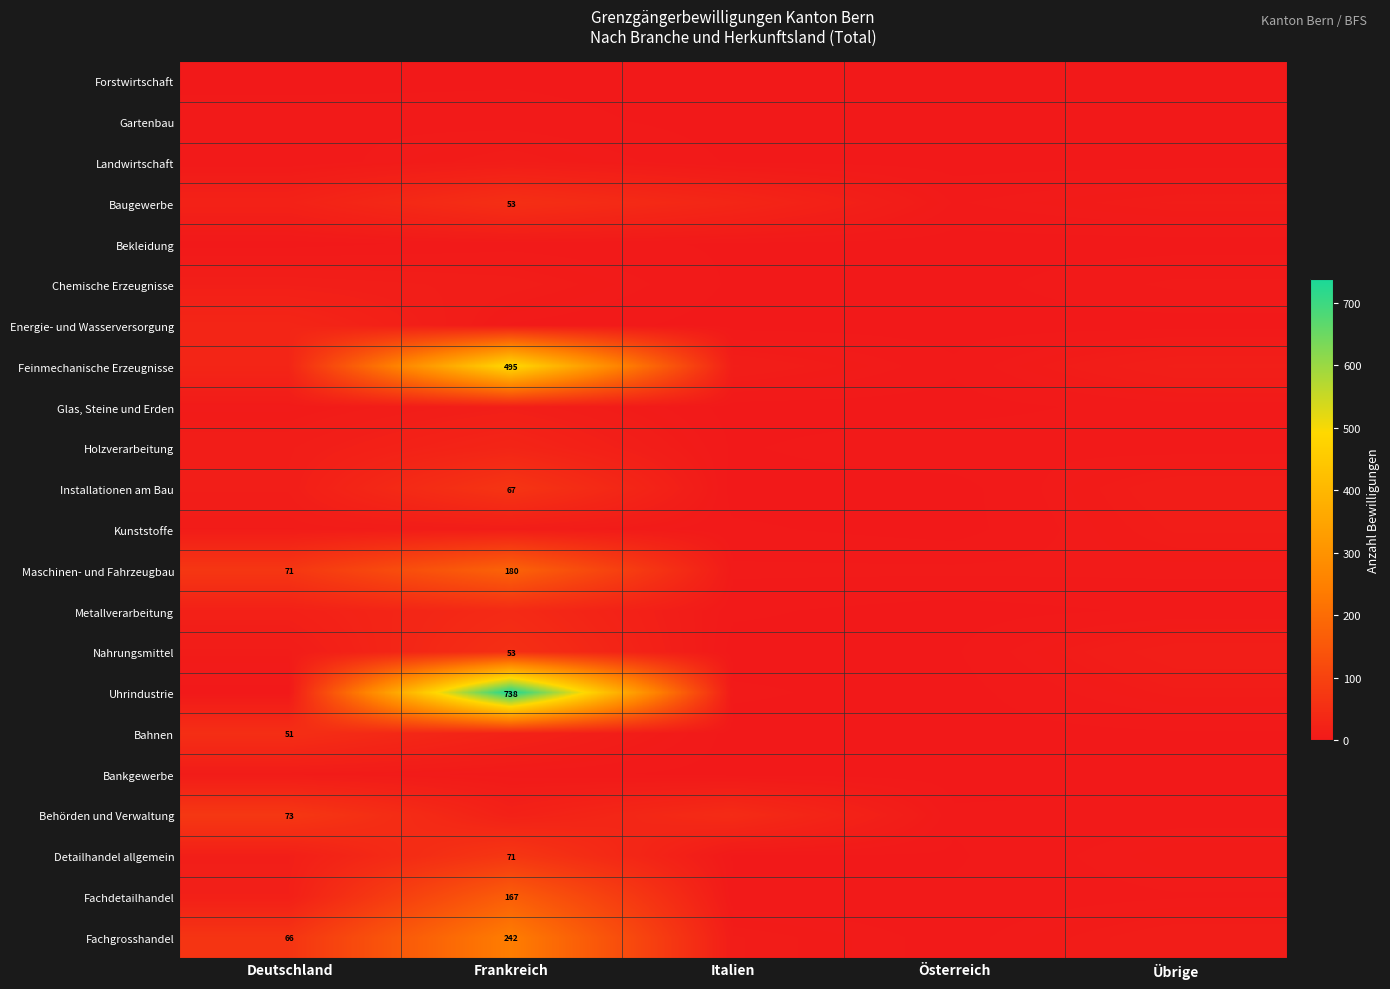

The value of Fachdetailhandel at Frankreich is 44. True or false?

False